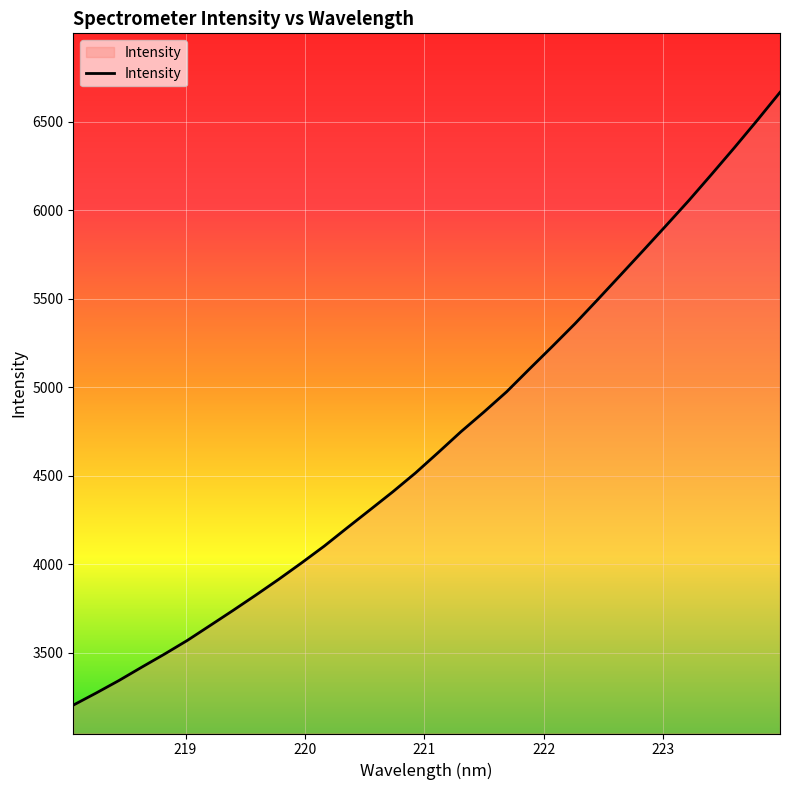

What is the sum of all values?

150491.7